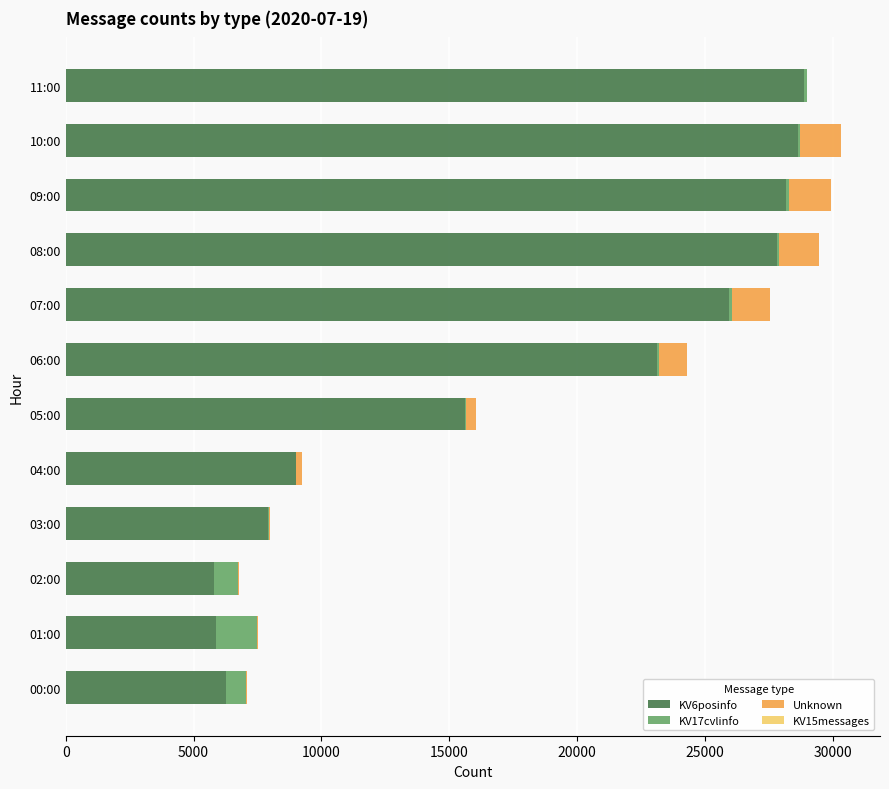

The value of KV6posinfo at 08:00 is 7521. True or false?

False